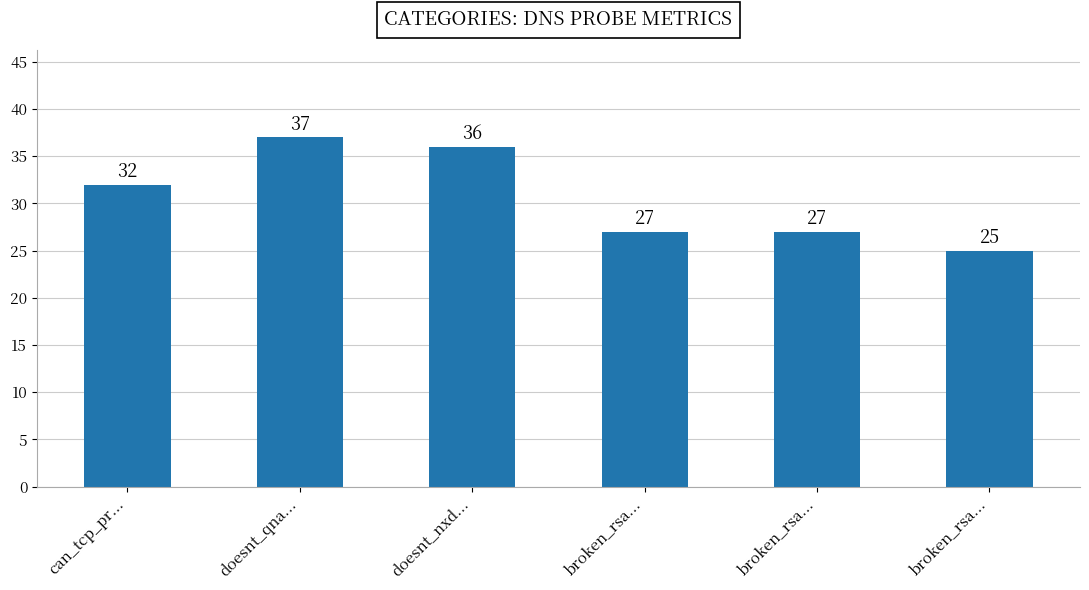

How many data points are less than 32?

3